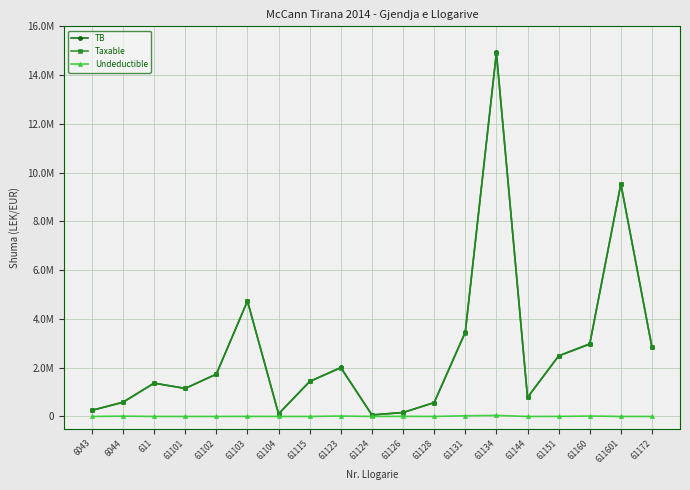

The TB series shows 1191073.4 at 61144. True or false?

False